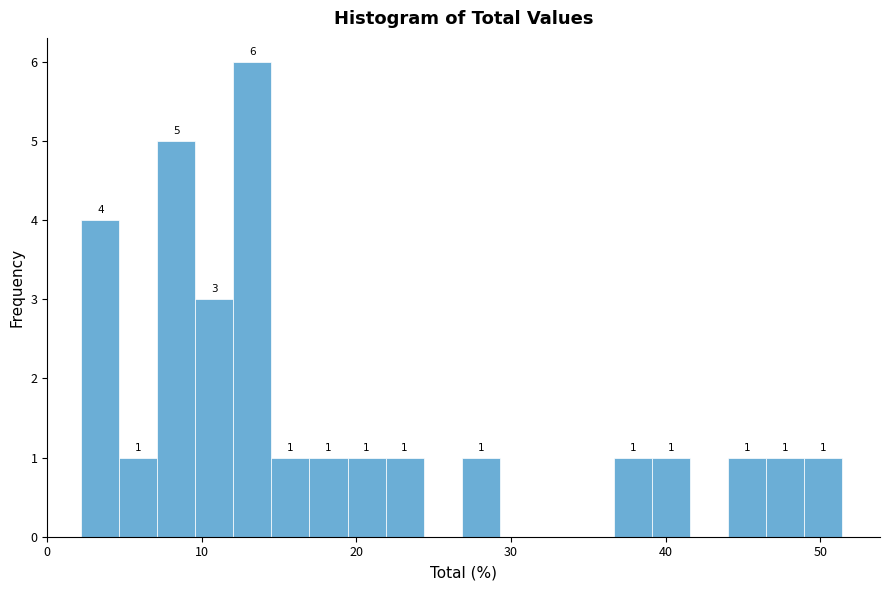

Read against the x-axis, roughly where is the centre of the tallest bar?

13